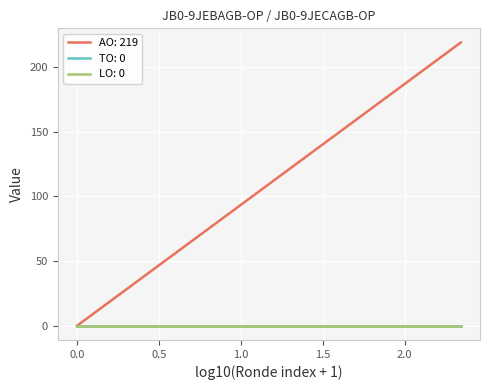

True or false: TO and LO cross at least once.

False